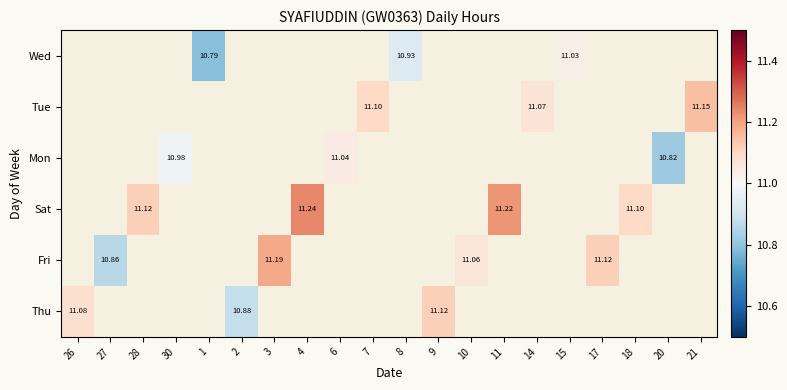

At how many categories does at least one series exceed 10?

20